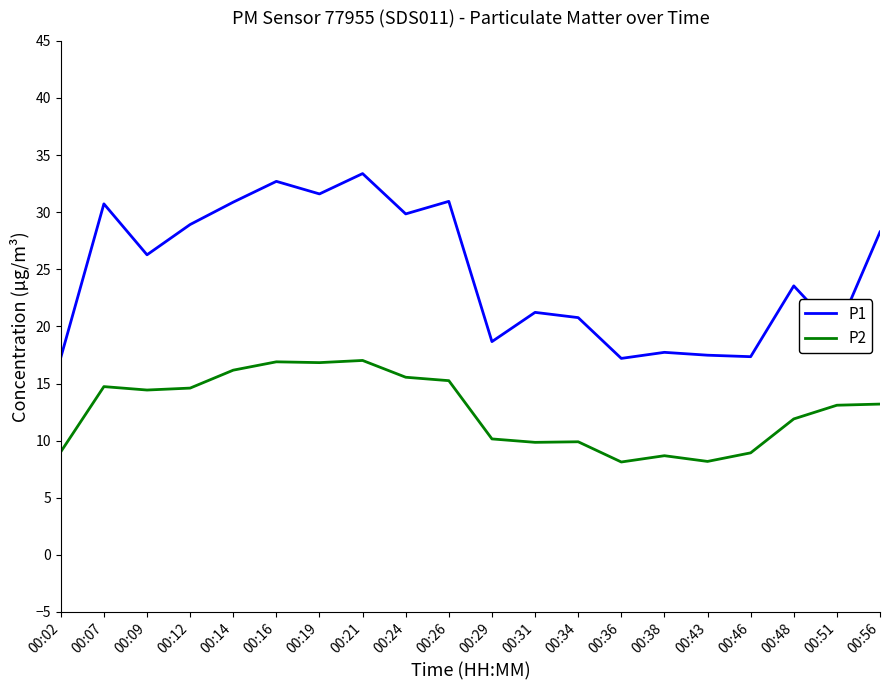

What is the difference between the P1 values at 00:24 and 00:46?

12.5